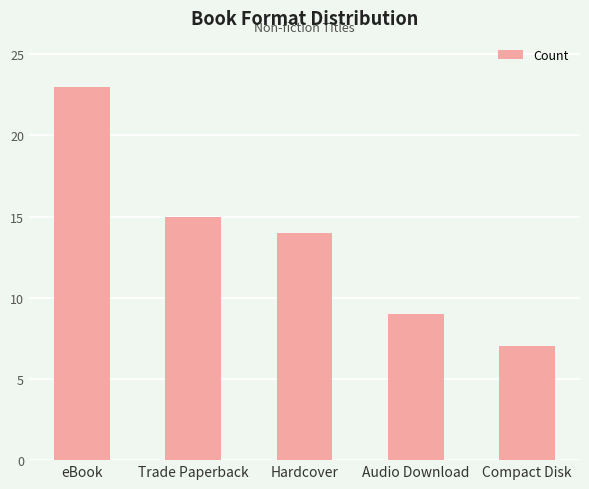

Reading left to right, extract all data points from this chart.

eBook=23	Trade Paperback=15	Hardcover=14	Audio Download=9	Compact Disk=7